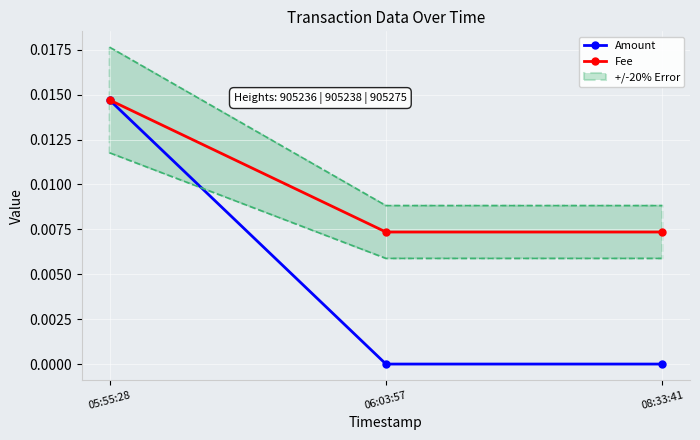

True or false: Fee has a value of 0.0 at 06:03:57.

True